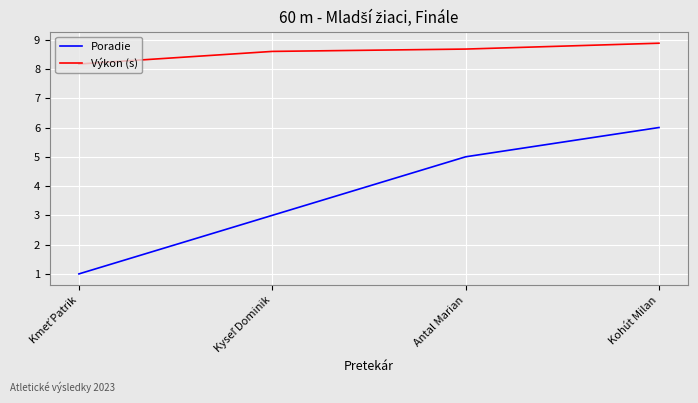

At which category does the chart reach its peak across all series?

Kohút Milan